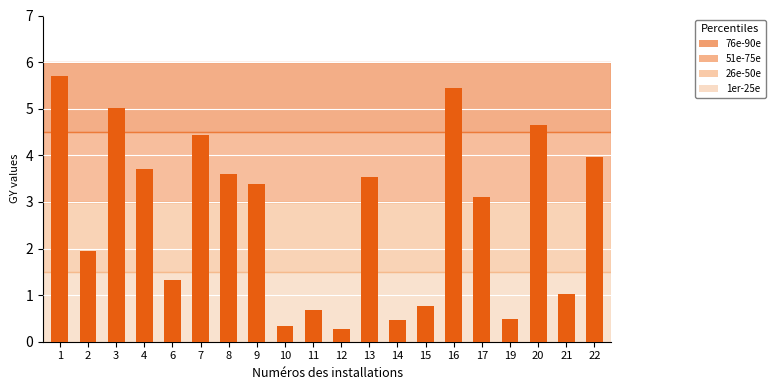

Reading left to right, extract all data points from this chart.

1=5.7	2=1.9	3=5.0	4=3.7	6=1.3	7=4.4	8=3.6	9=3.4	10=0.3	11=0.7	12=0.3	13=3.5	14=0.5	15=0.8	16=5.4	17=3.1	19=0.5	20=4.6	21=1.0	22=4.0